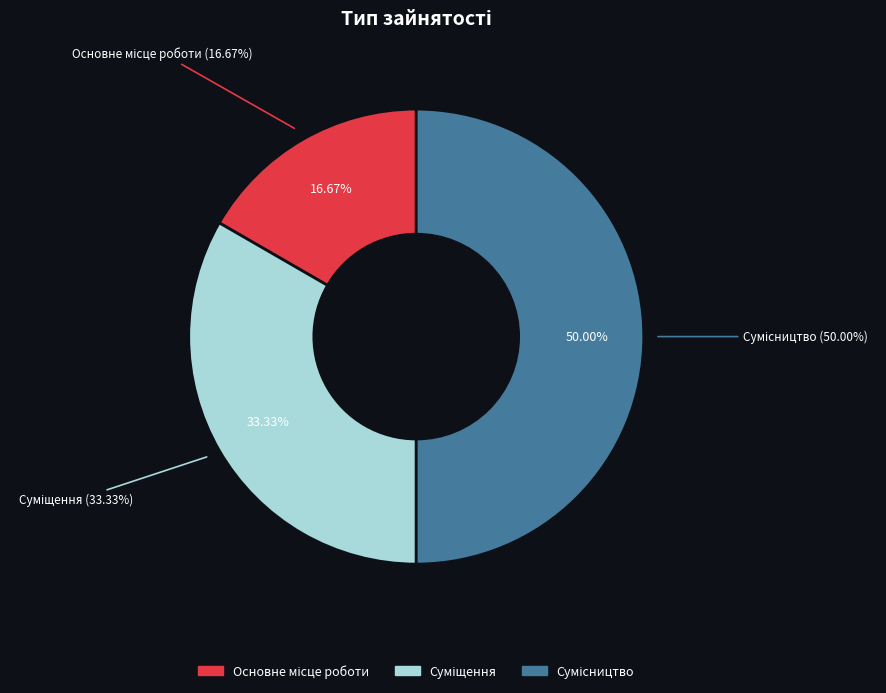

What is the smallest slice in the pie chart?

Основне місце роботи